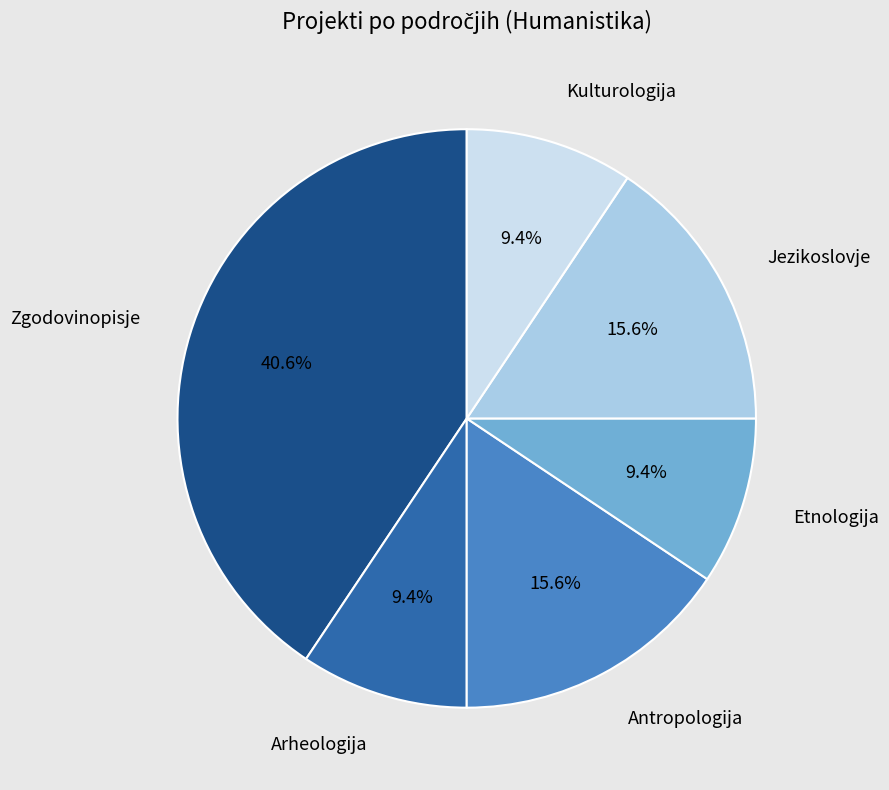

Is there any slice that represents more than half of the pie?

No